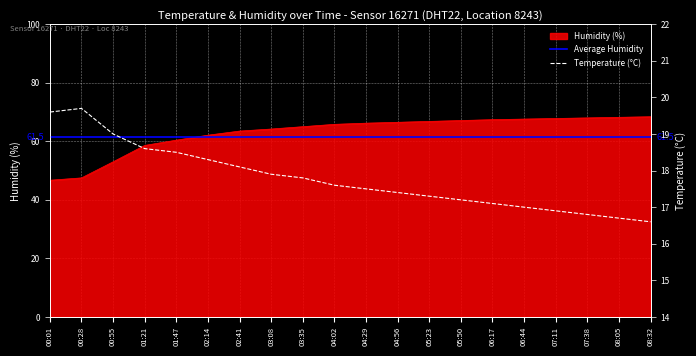

At how many categories does at least one series exceed 56?

17